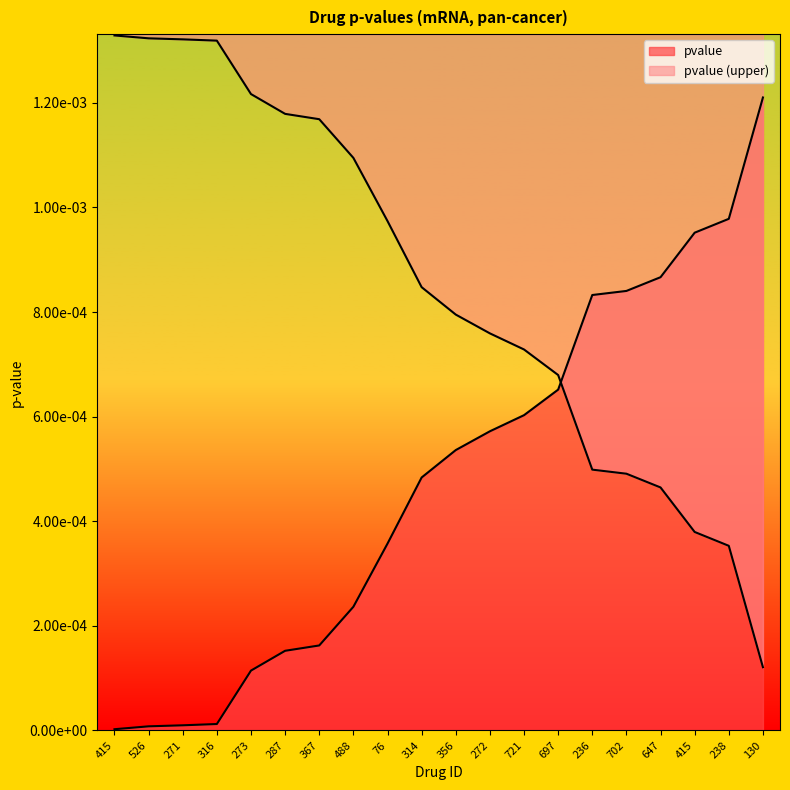

True or false: the data shows 0.0 at 316.

True